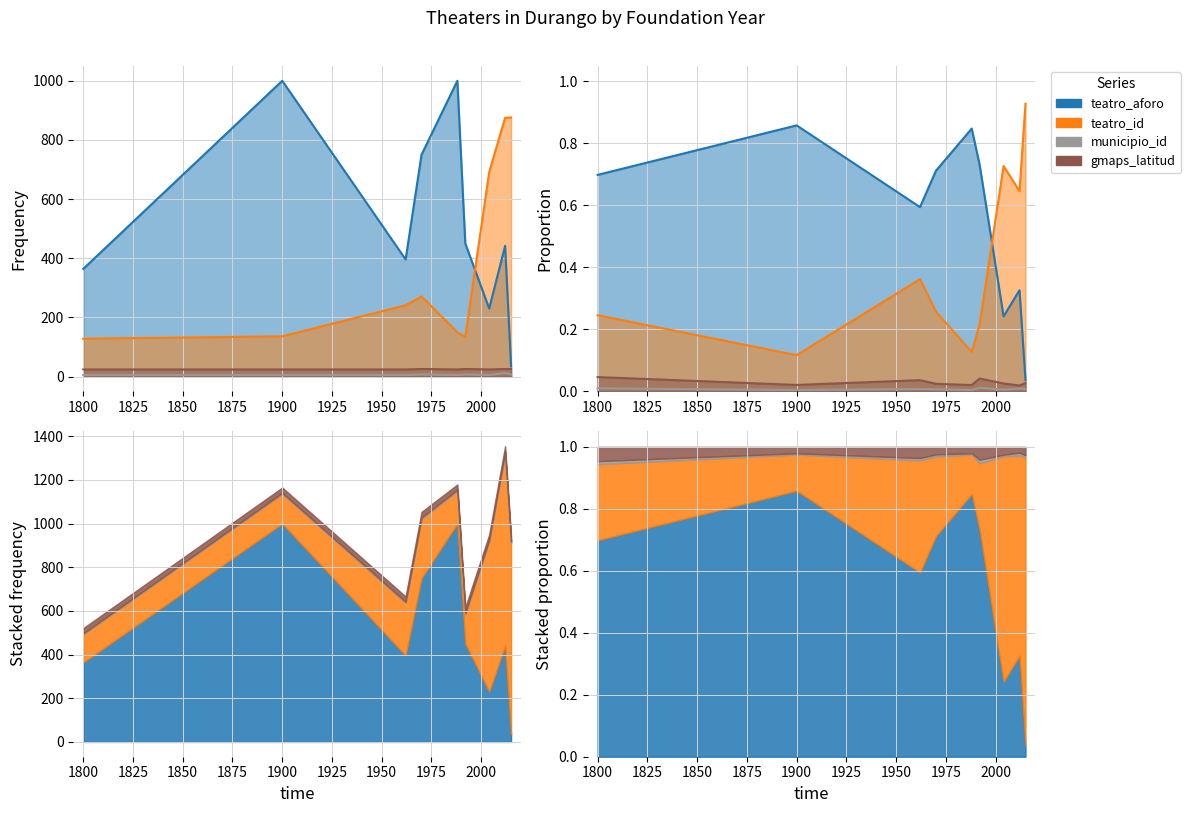

How many categories are shown in the chart?

9